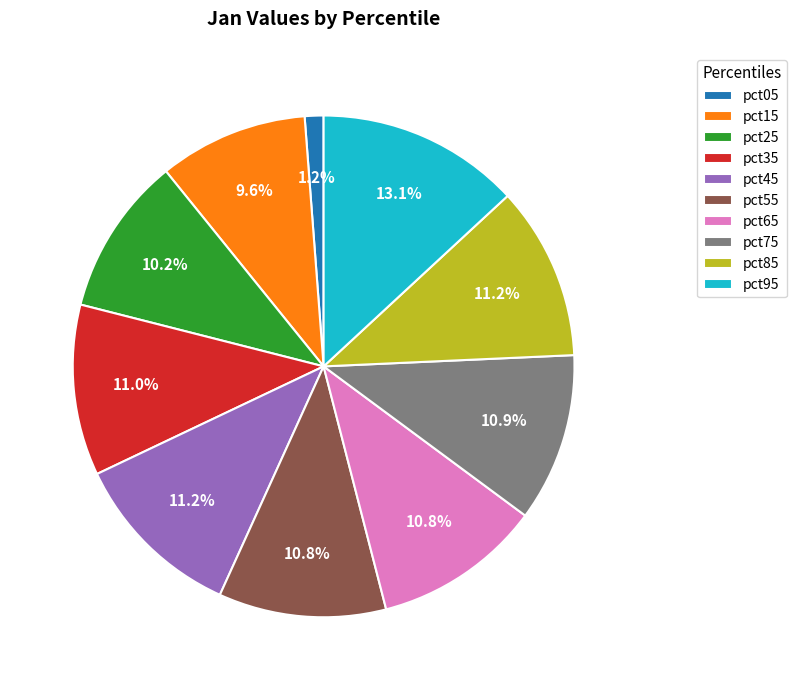

The pct65 slice represents 17% of the pie. True or false?

False